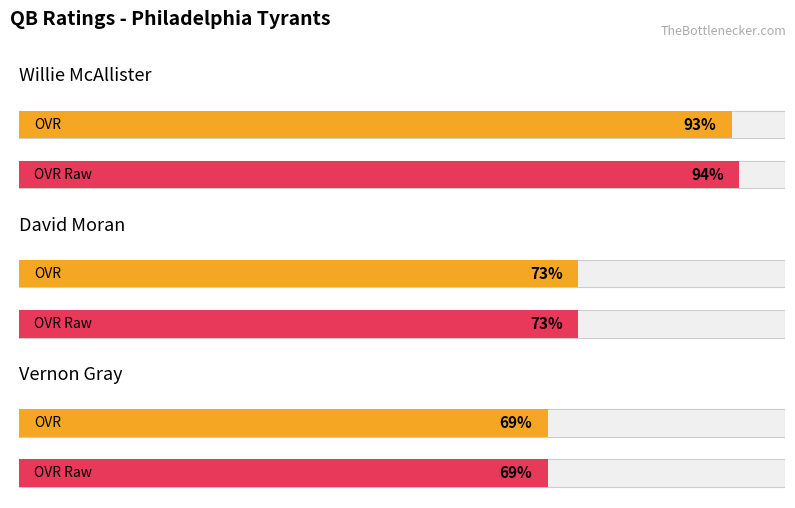

What is the label of the 1st bar from the left?

Willie McAllister